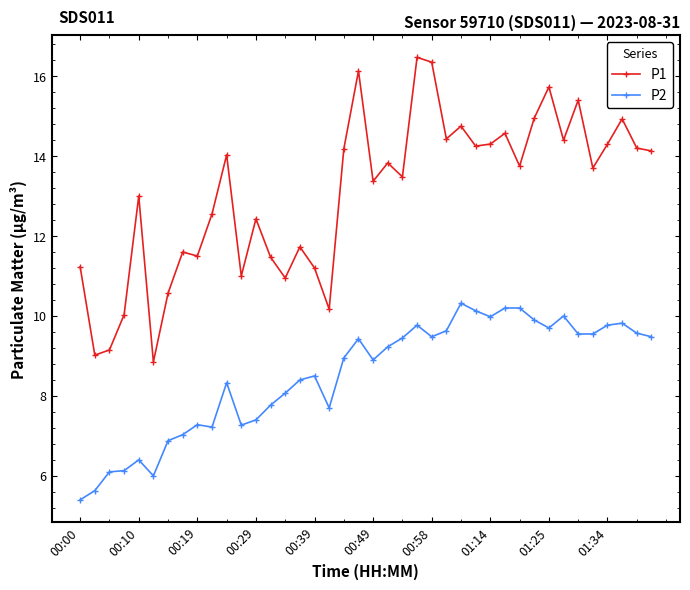

Which series has the largest range (max minus min)?

P1